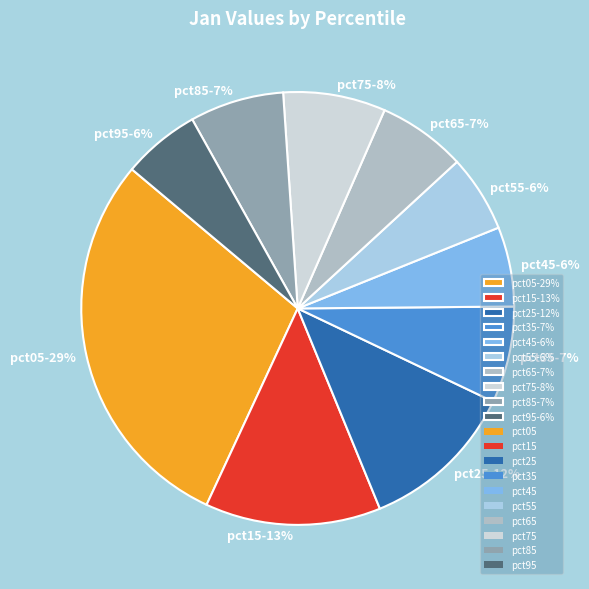

Do pct65-7% and pct25-12% together represent more than half of the pie?

No